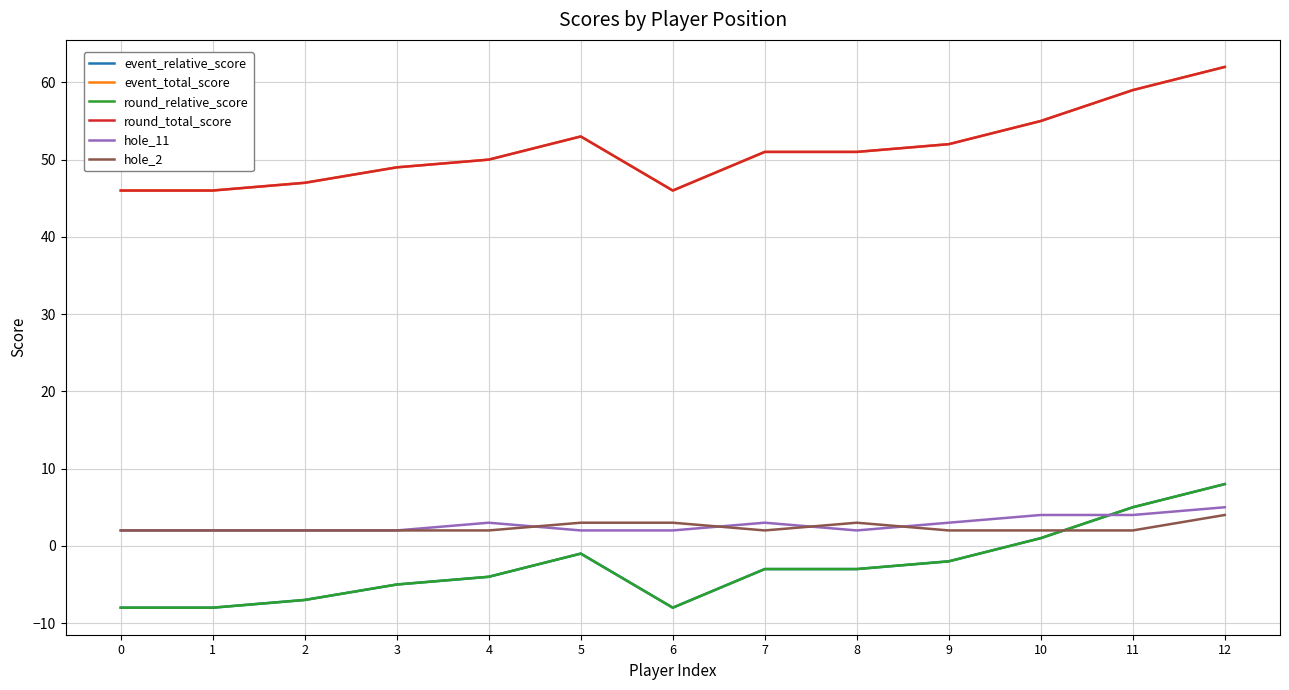

Does the chart have visible grid lines?

Yes